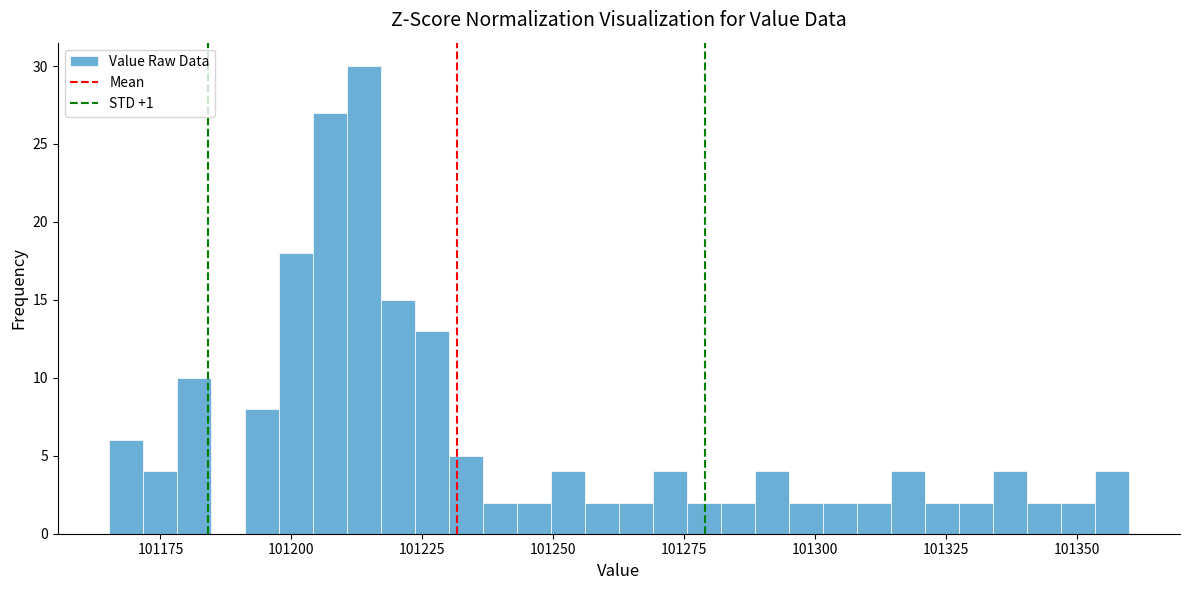

Around what value on the x-axis is the tallest bar? Give the approximate position of its centre, as read against the axis.

101215